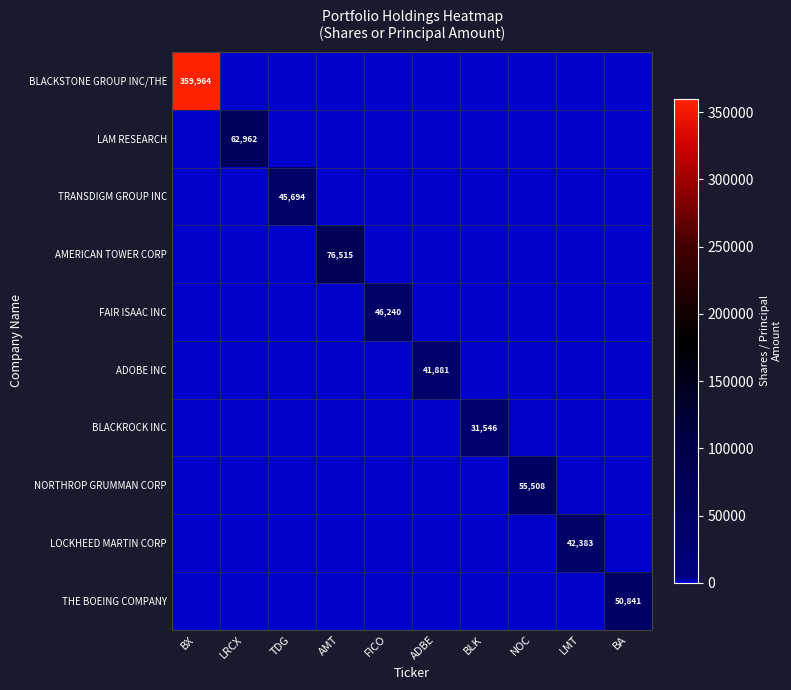

True or false: BLACKSTONE GROUP INC/THE has a value of 359964 at BX.

True